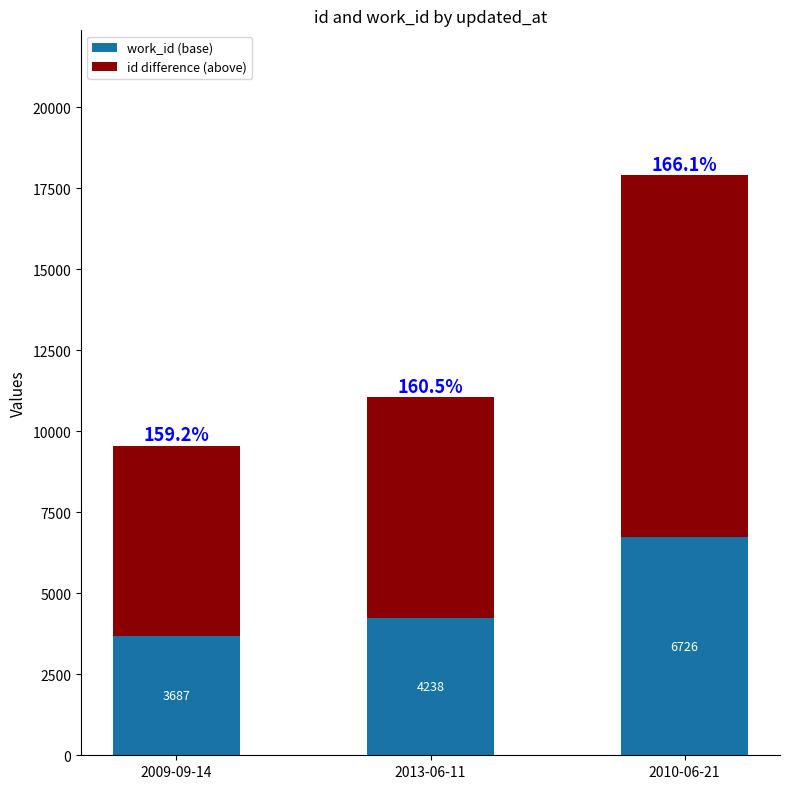

True or false: work_id (base) has a value of 6726 at 2010-06-21.

True